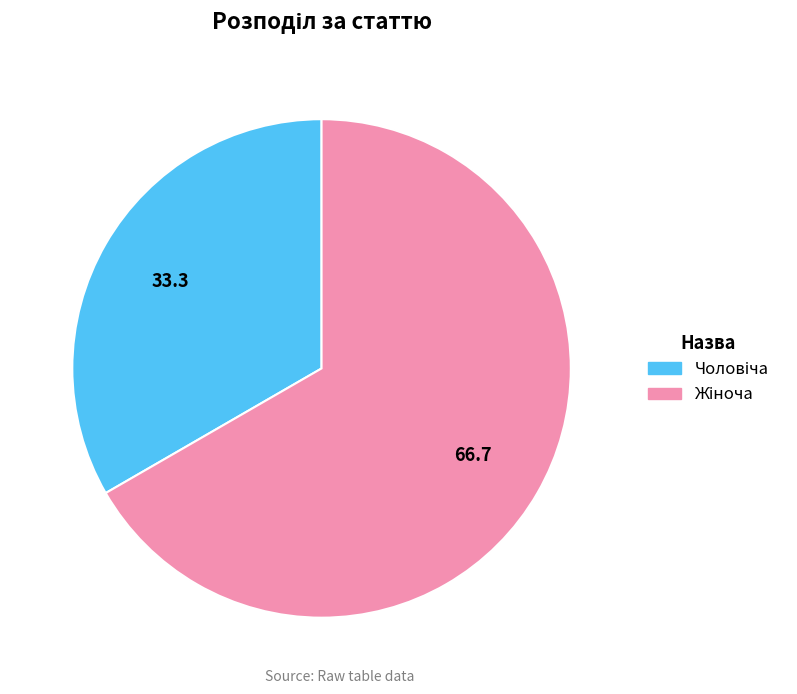

Does any single category account for the majority?

Yes